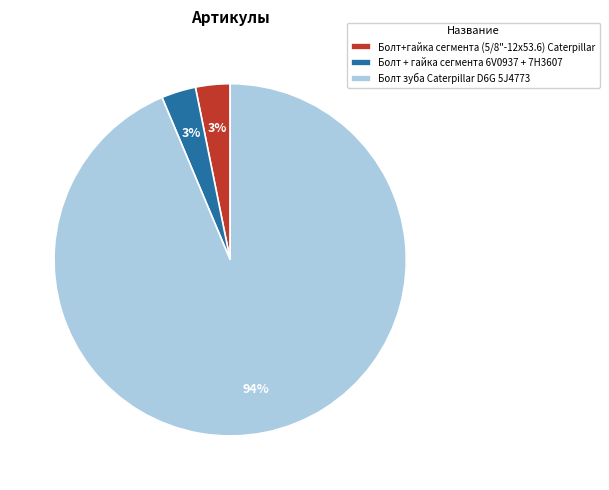

To the nearest percent, what is the average slice percentage?

33%